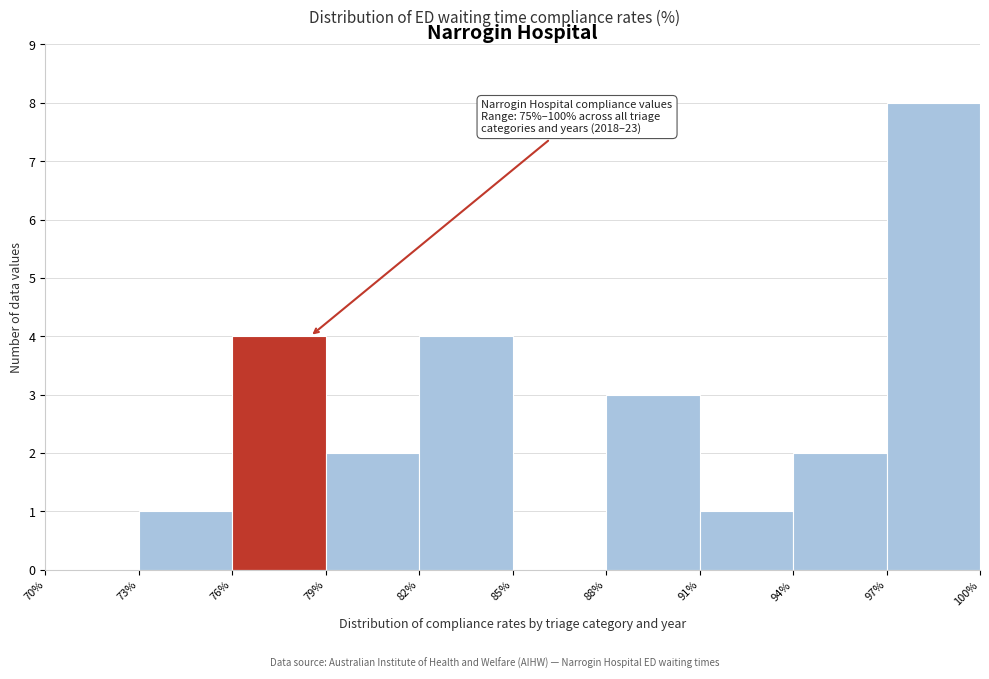

Over which range of the x-axis is the bar tallest?

97% to 100%